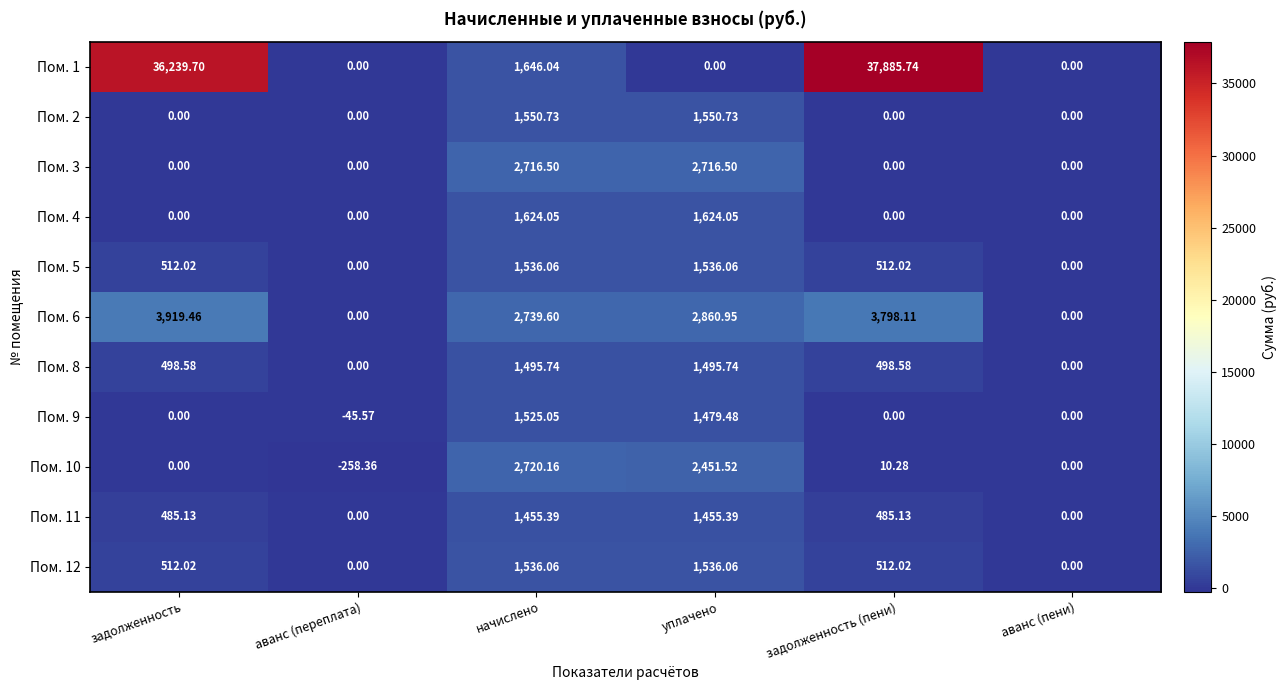

At which category is the sum across all series the highest?

задолженность (пени)